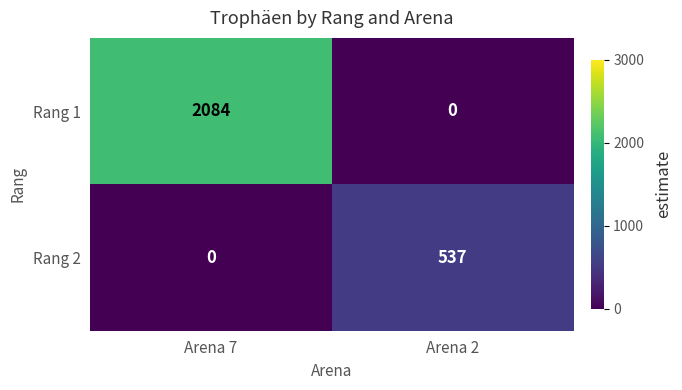

Read the Rang 1 value at Arena 7, to the nearest 10.

2080